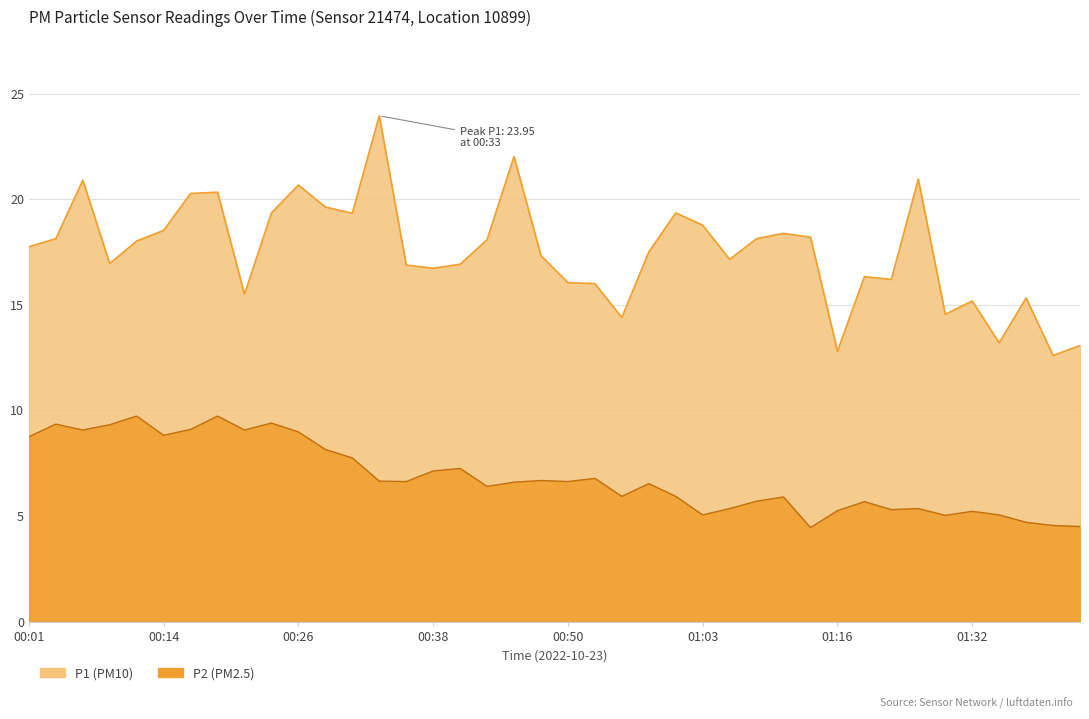

Rank the categories by P2 value from highest to lowest.

00:11, 00:18, 00:23, 00:04, 00:09, 00:16, 00:06, 00:21, 00:26, 00:14, 00:01, 00:28, 00:31, 00:40, 00:38, 00:53, 00:48, 00:33, 00:36, 00:50, 00:45, 00:58, 00:43, 00:55, 01:00, 01:11, 01:08, 01:18, 01:05, 01:24, 01:21, 01:16, 01:32, 01:03, 01:35, 01:29, 01:37, 01:40, 01:42, 01:13